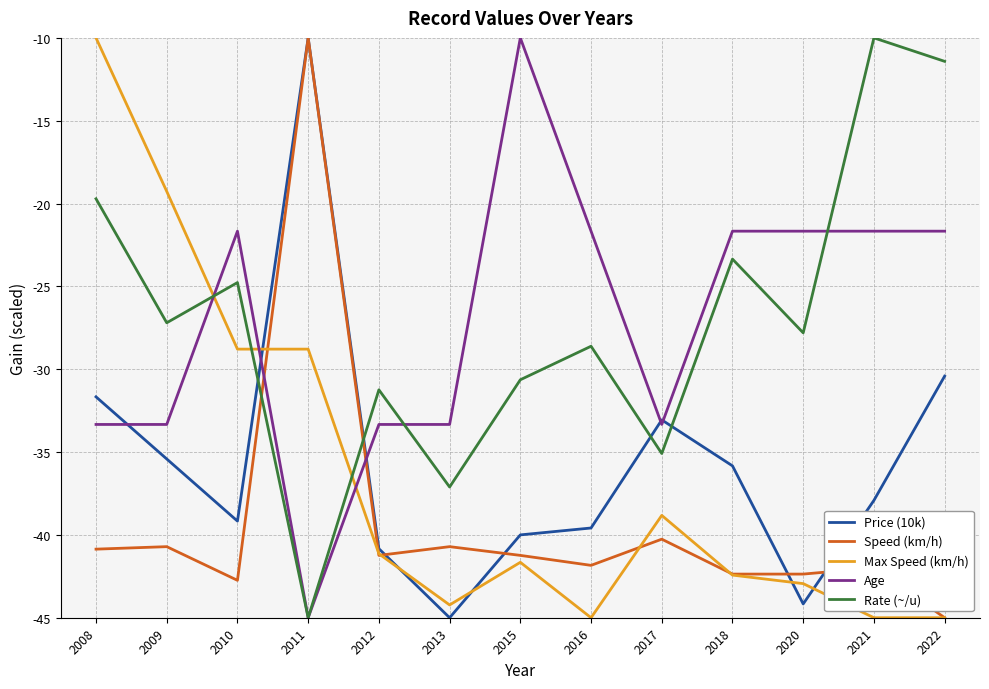

True or false: Rate (~/u) and Price (10k) cross at least once.

True